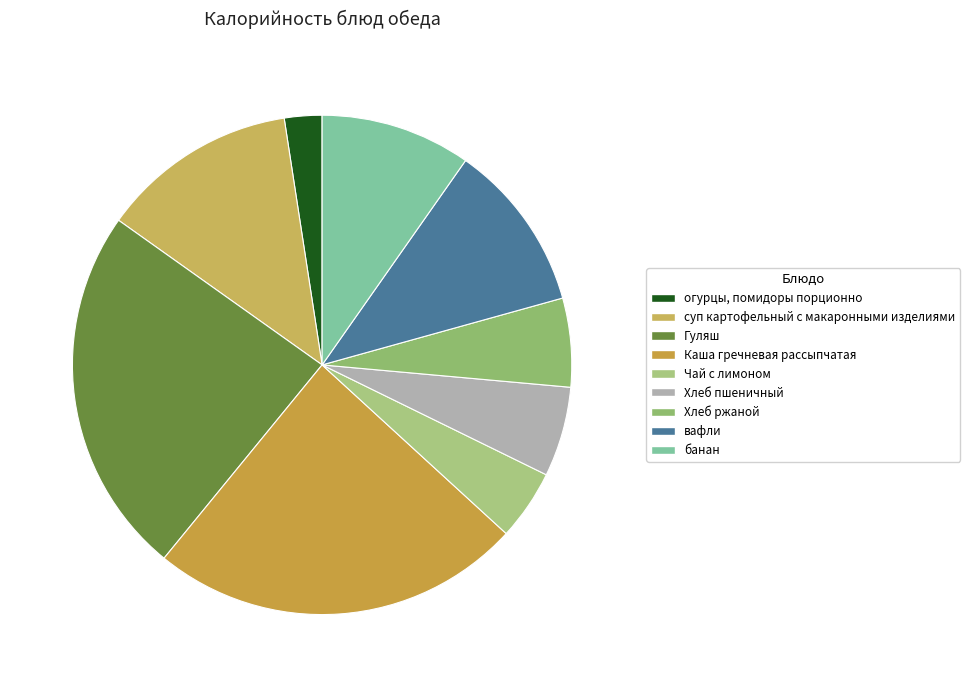

To the nearest percent, what is the combined percentage of Хлеб пшеничный and Хлеб ржаной?

12%